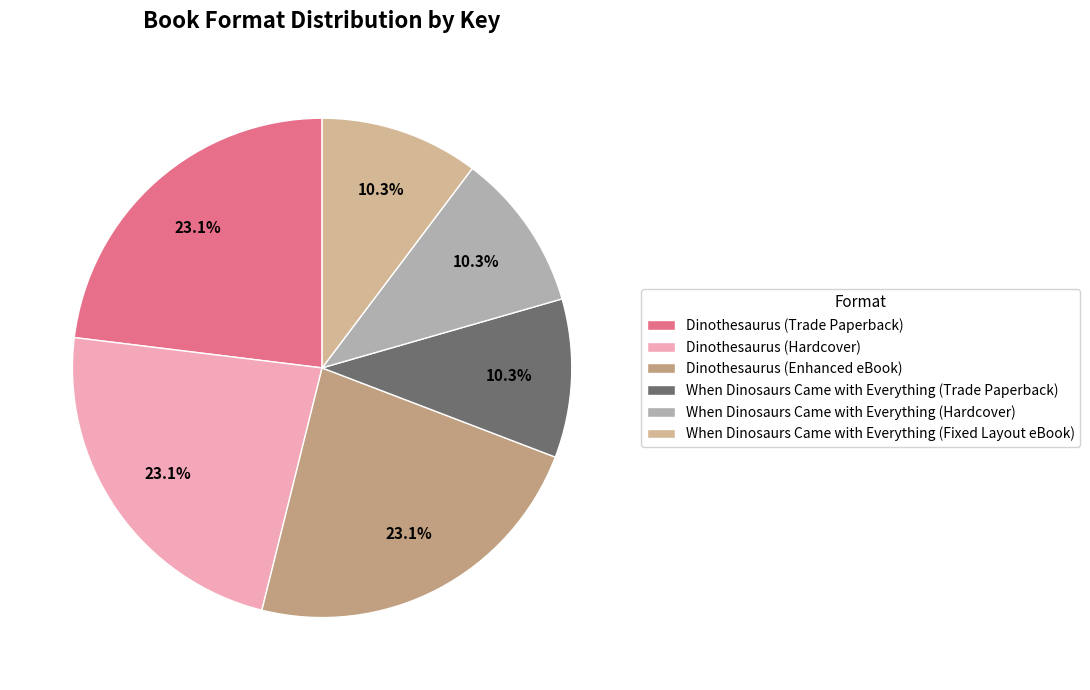

True or false: Dinothesaurus (Enhanced eBook) accounts for 13% of the total.

False